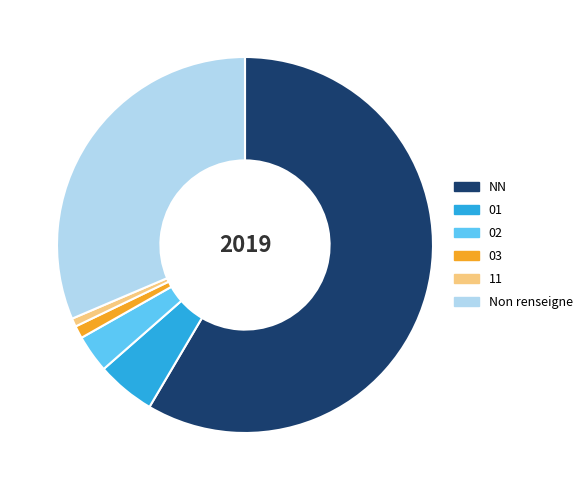

Is there a majority slice in this chart?

Yes